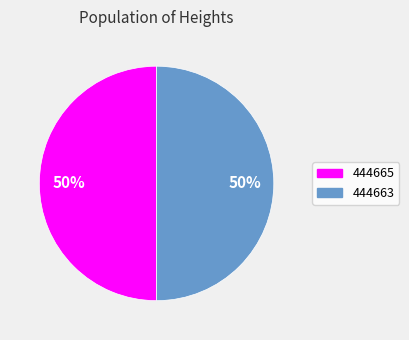

To the nearest percent, what portion does 444663 represent?

50%